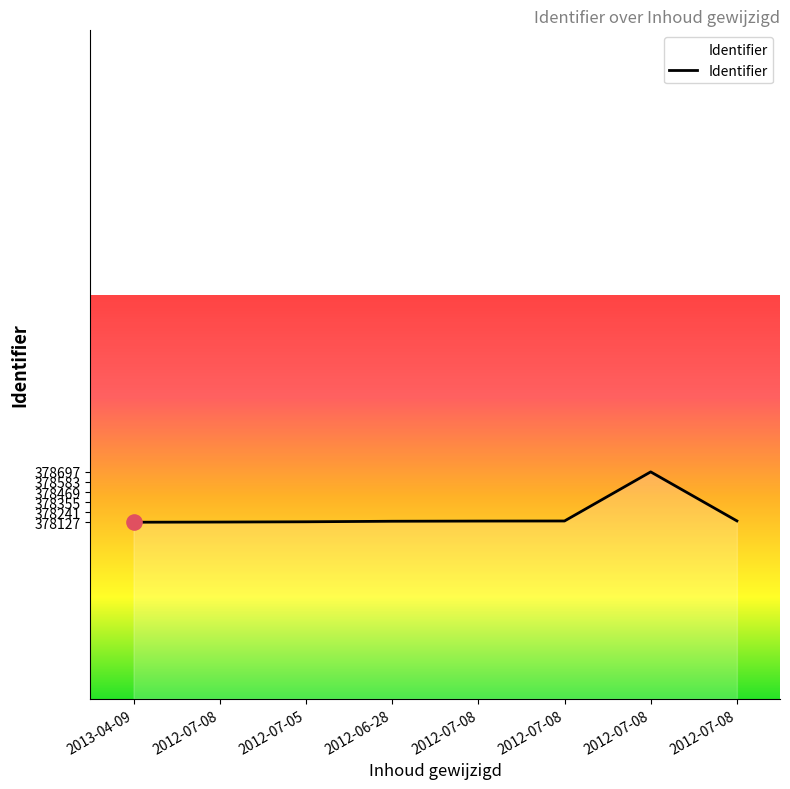

Which has a higher value, 2012-07-08 or 2012-07-08?

2012-07-08